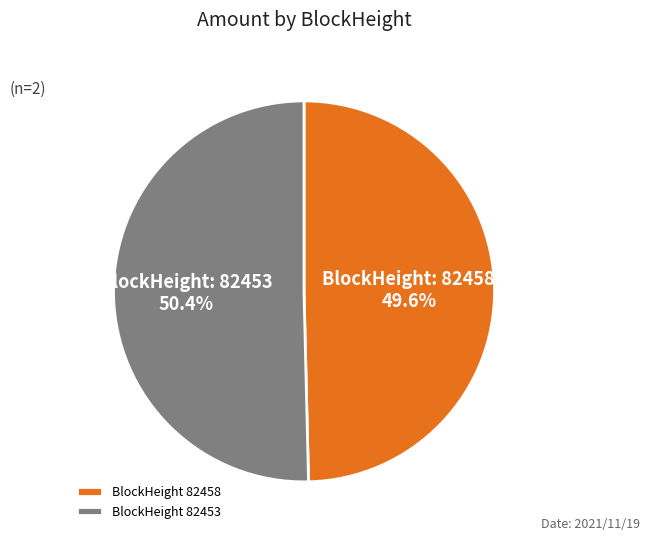

Approximately how many times larger is the value at BlockHeight 82453 compared to BlockHeight 82458?

1.0